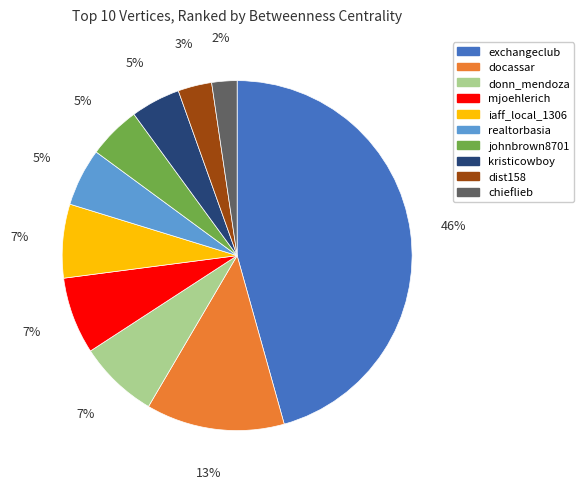

Between donn_mendoza and johnbrown8701, which is larger?

donn_mendoza